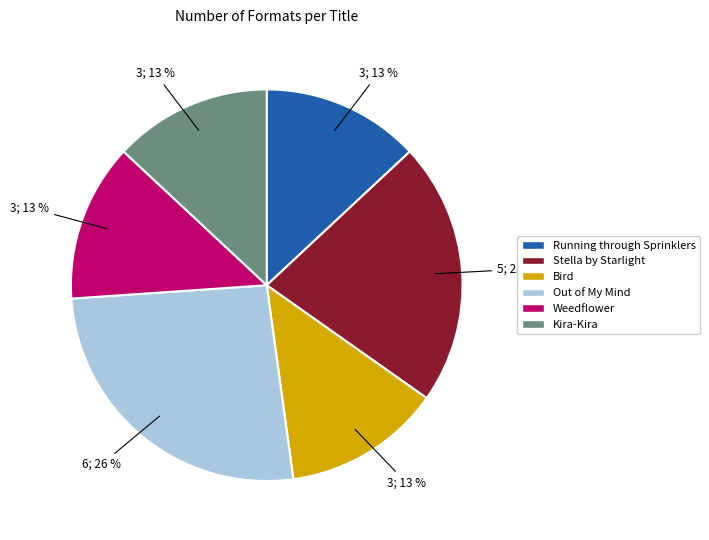

Is it true that Kira-Kira is 13% of the pie?

True